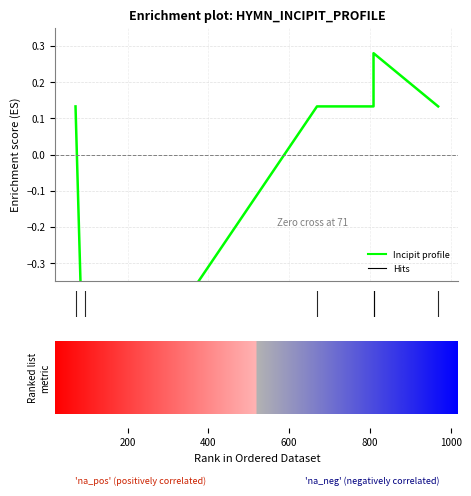

How many points are higher than both their immediate neighbors (excluding endpoints)?

1